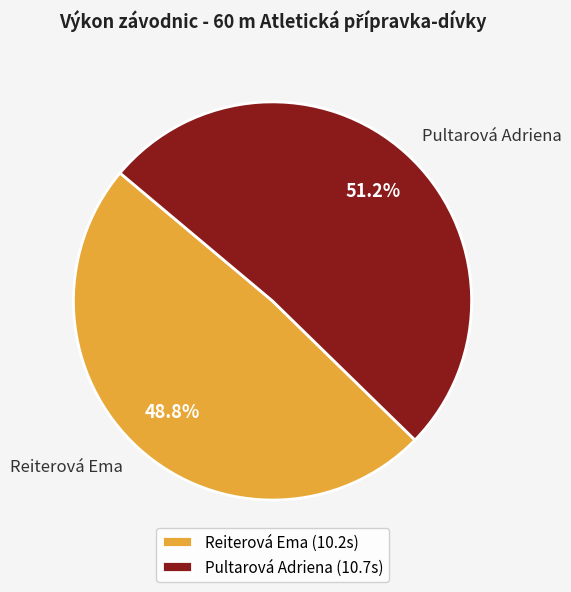

How many slices are in this pie chart?

2